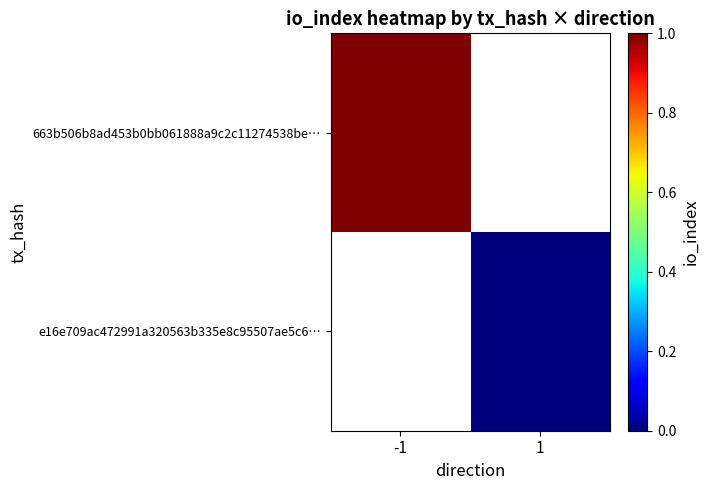

True or false: 663b506b8ad453b0bb061888a9c2c11274538be… has a value of 1.5 at -1.

False